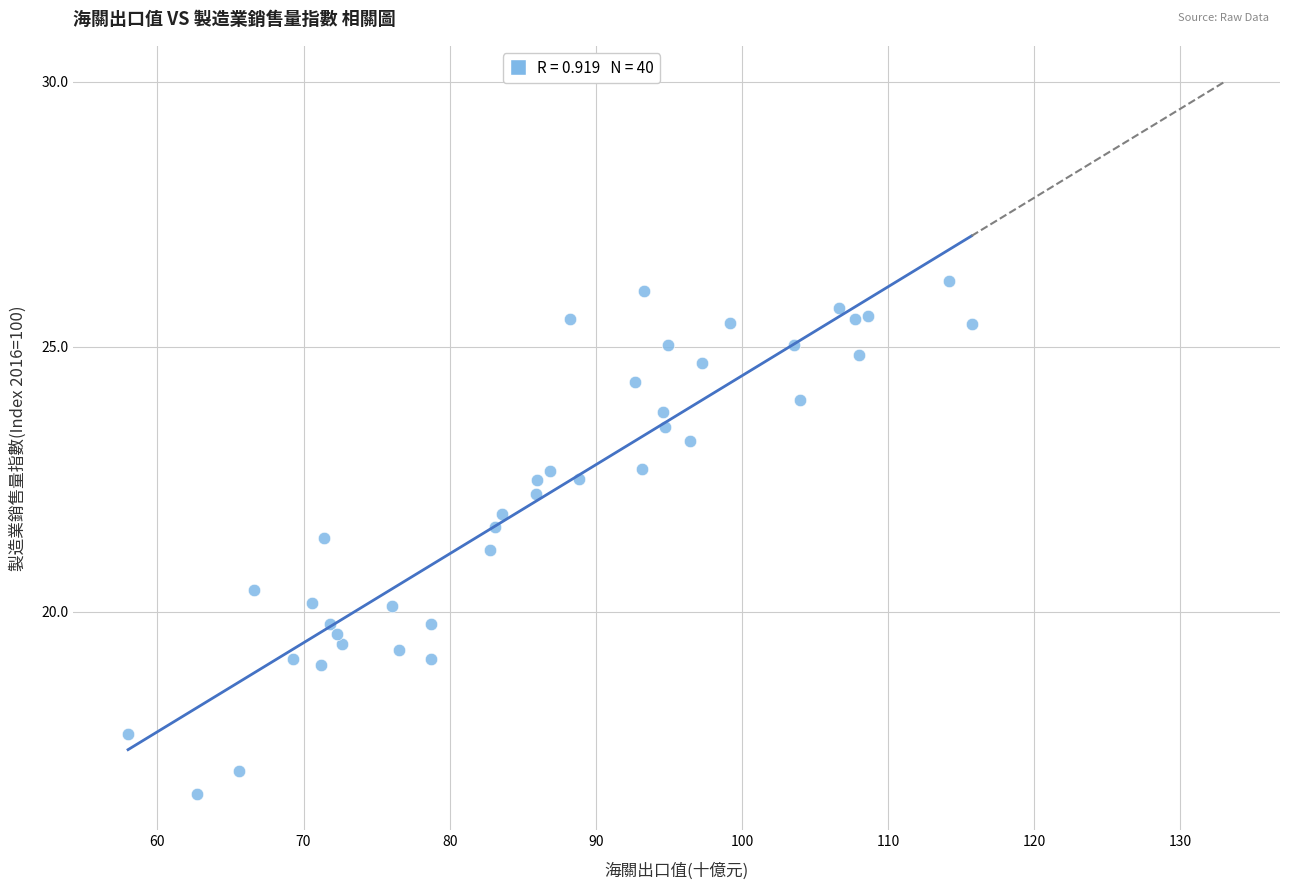

What is the range of Y values (max minus min)?

9.7